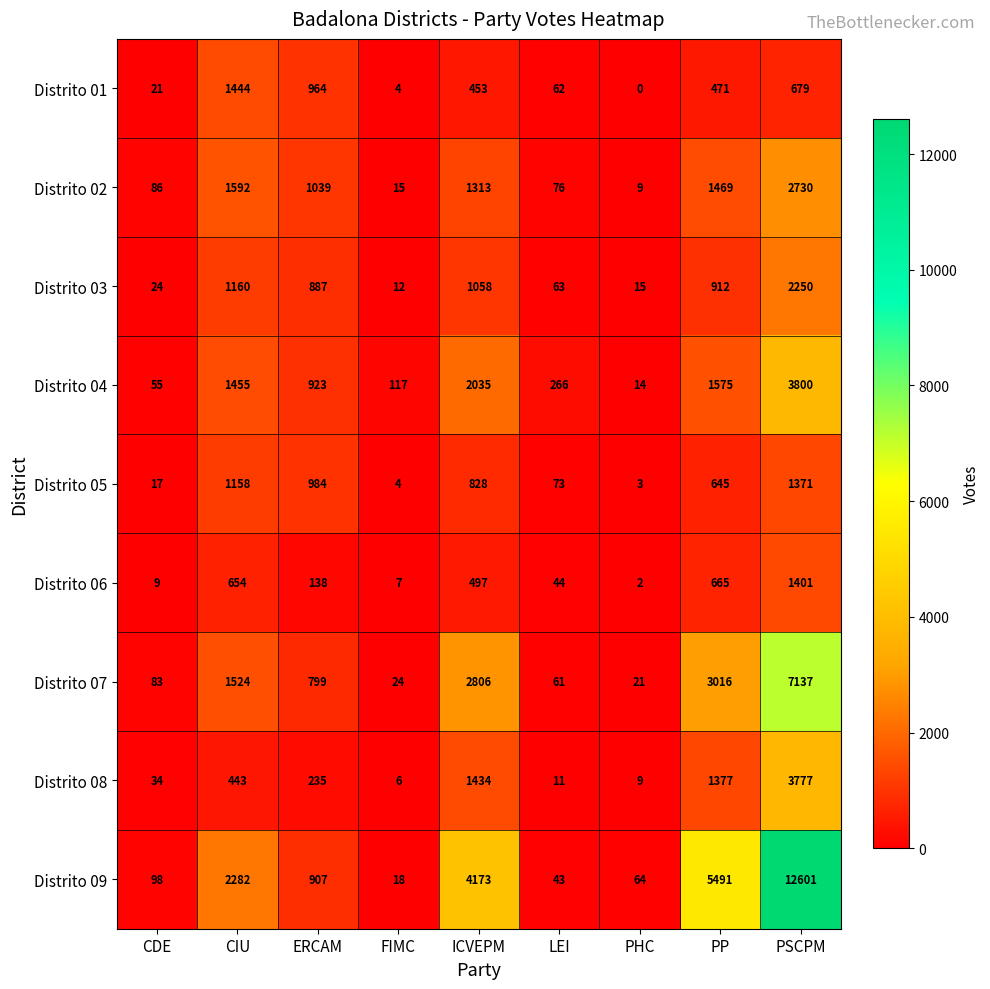

What is the difference between the second highest and second lowest values in the Distrito 09 series?

5448